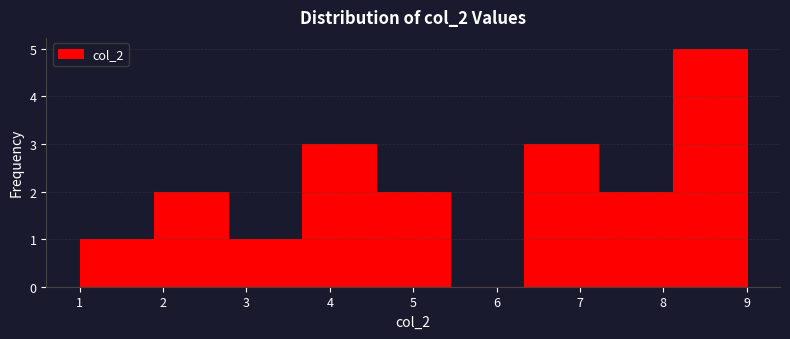

Which range on the x-axis has the tallest bar?

8.1 to 9.0